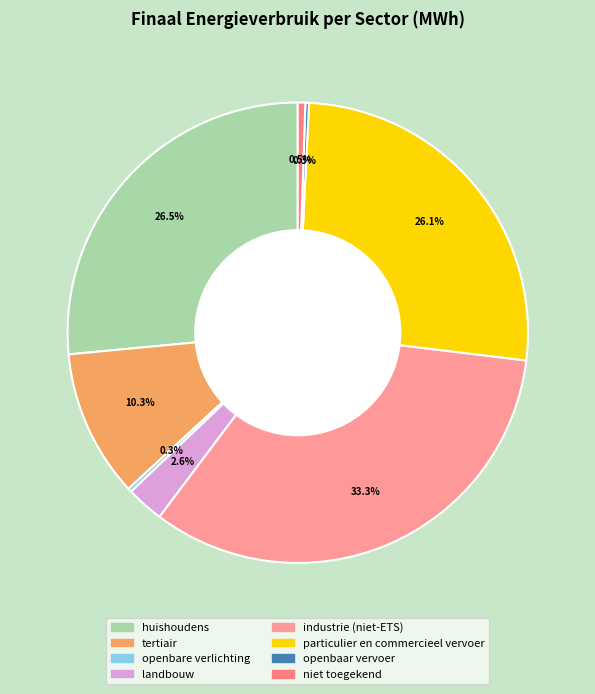

Which category has the biggest portion of the pie?

industrie (niet-ETS)